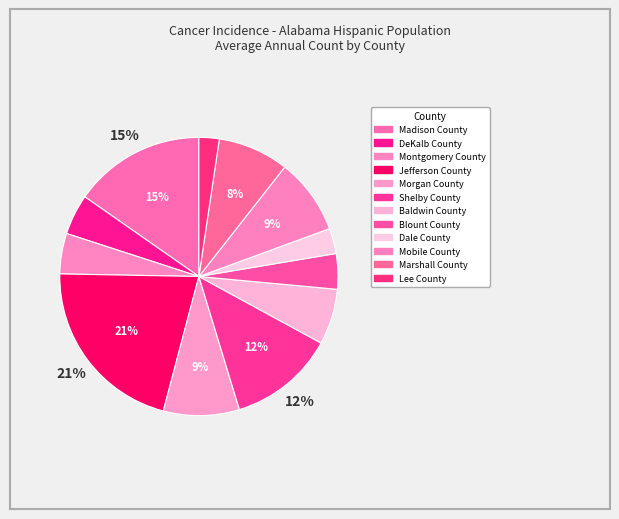

Count the number of slices in the pie.

12